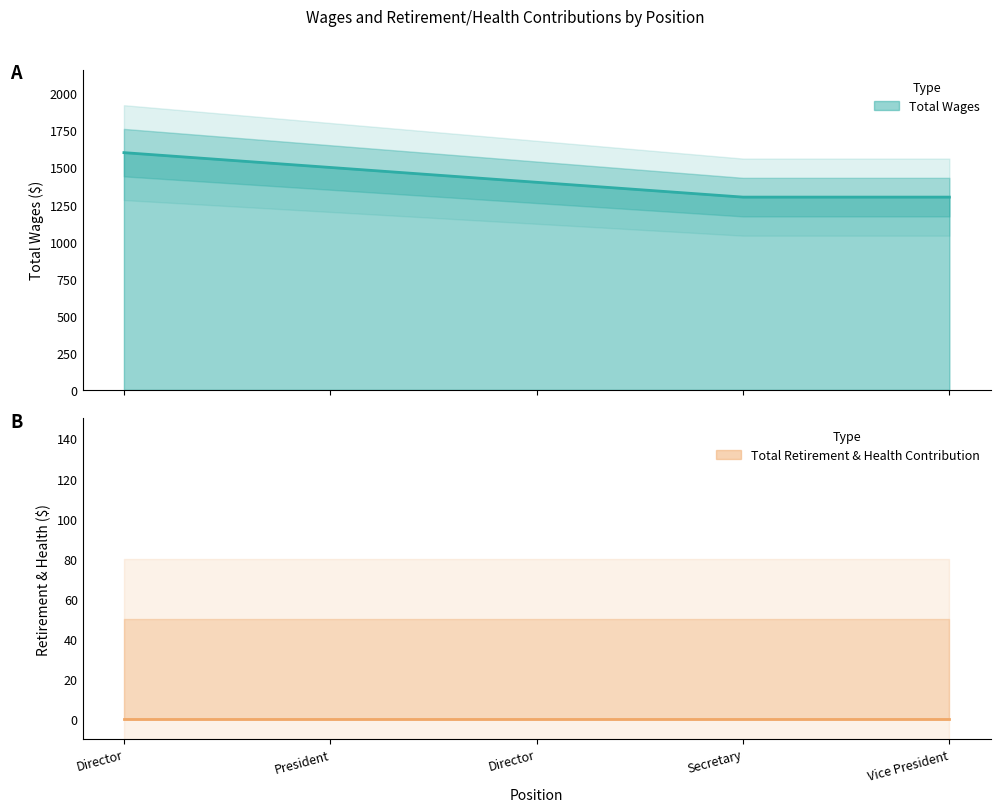

Is it true that the value at President is 2540?

False